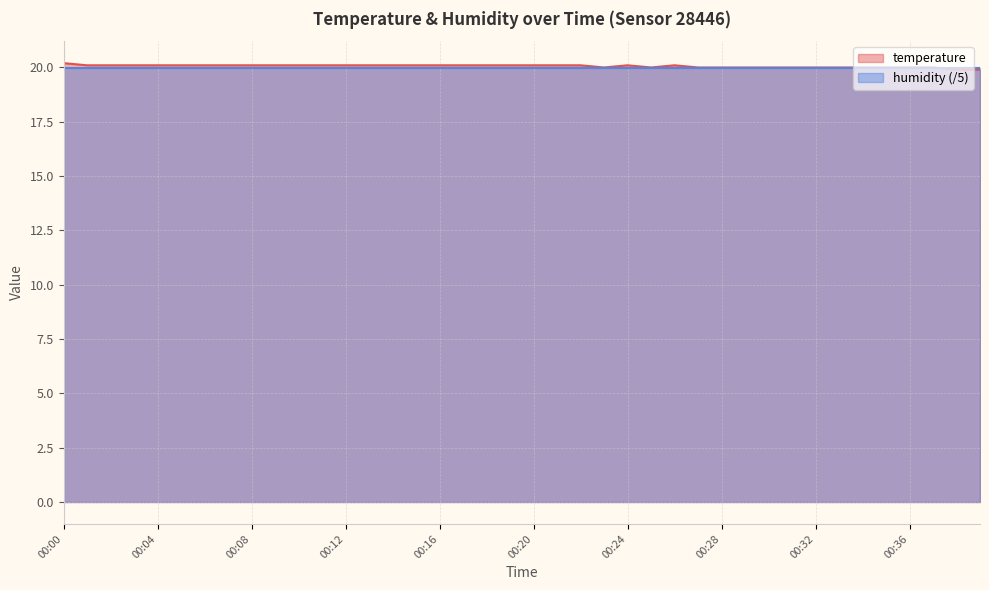

At which label does the data first exceed 20?

00:00